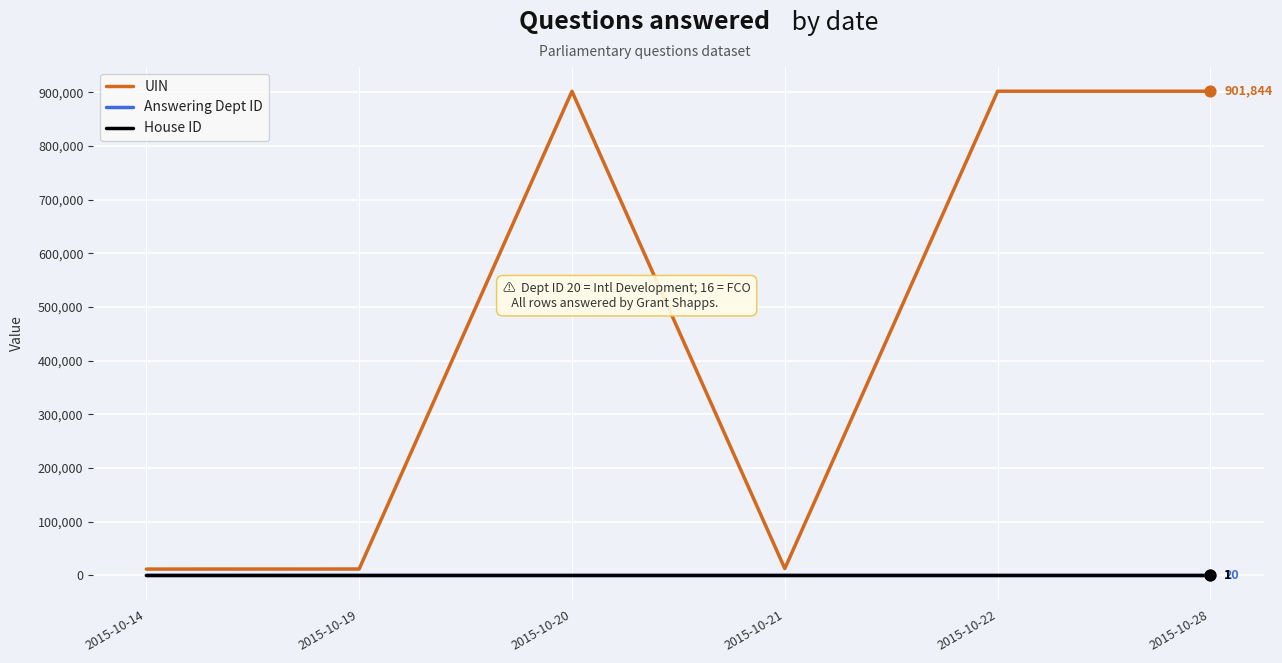

Which series has the largest total across all categories?

UIN